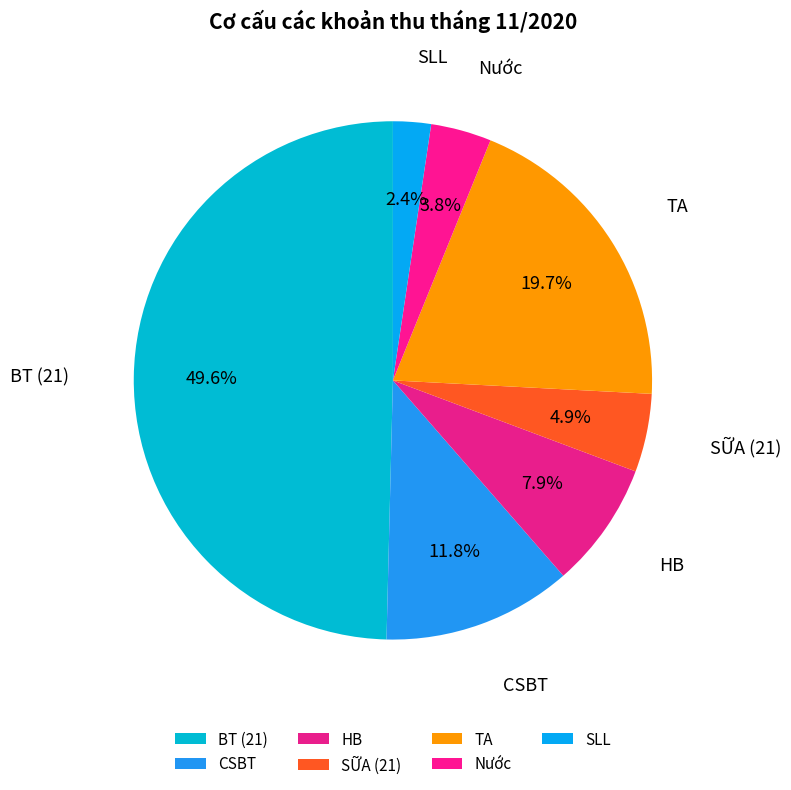

What percentage is the HB slice, to the nearest percent?

8%